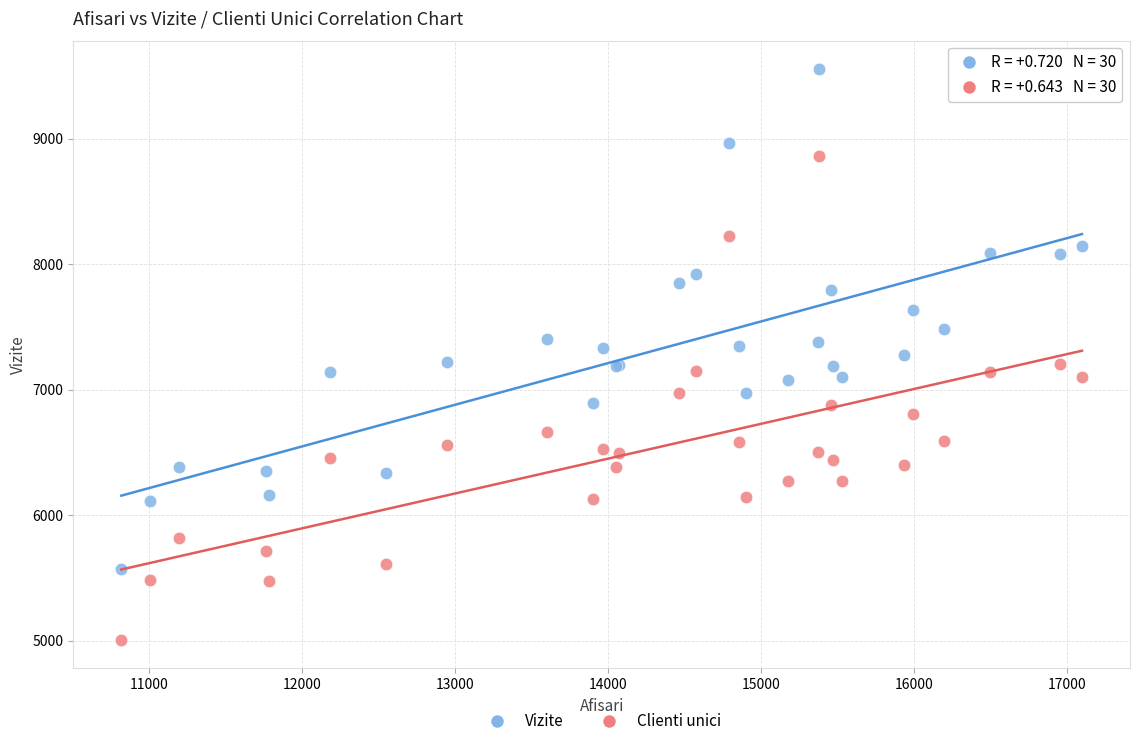

Which series has the widest spread of Y values?

Vizite